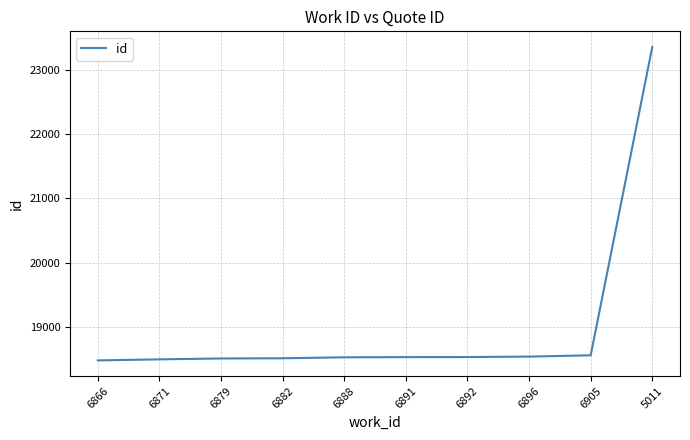

Is it true that the value at 6882 is 18509?

True